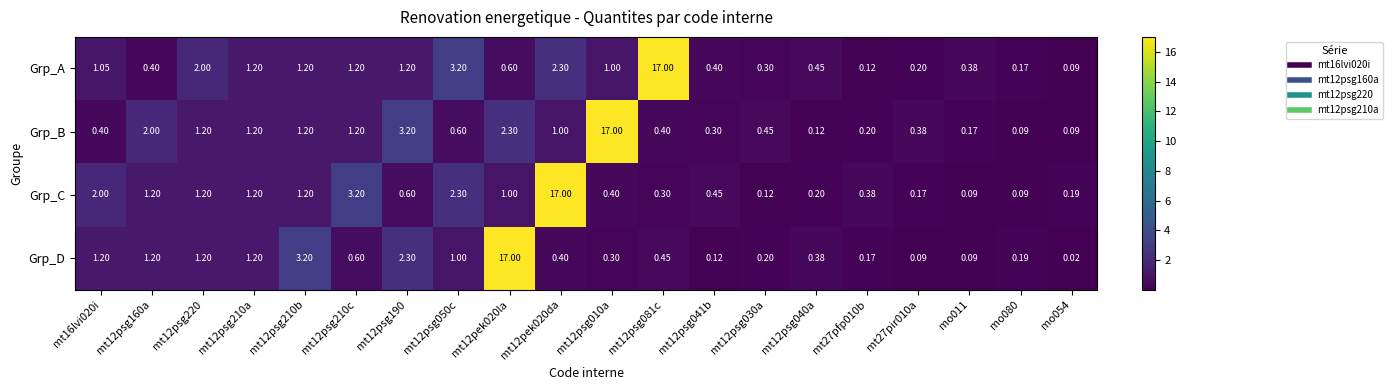

Is the value of Grp_A at mt12psg010a greater than the value of Grp_D at mo080?

Yes